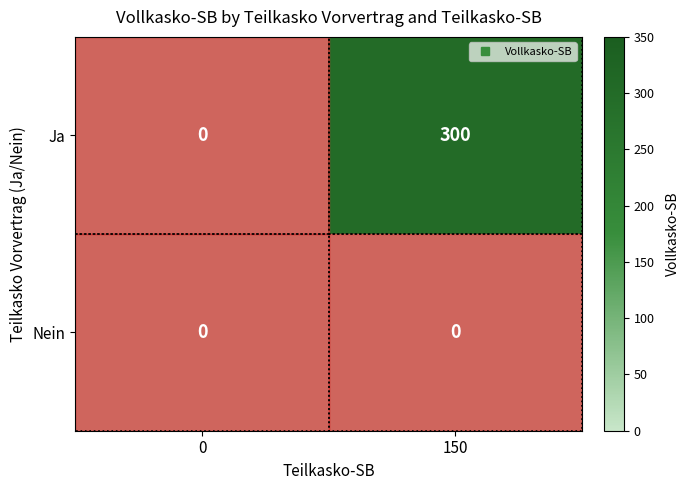

The value of Nein at 150 is 0. True or false?

True